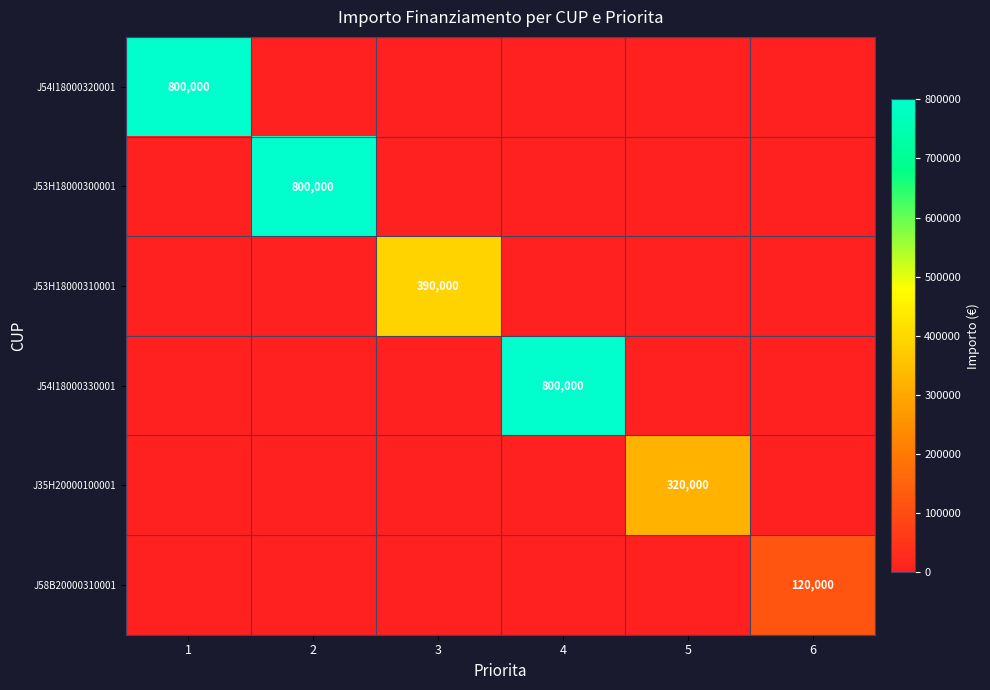

The J35H20000100001 series shows 320000 at 5. True or false?

True